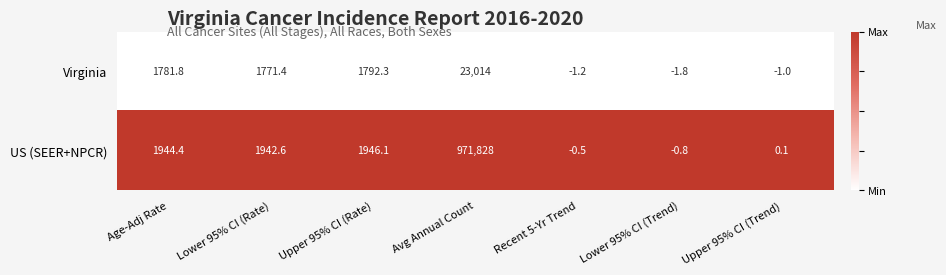

What is the difference between the highest and lowest values at Recent 5-Yr Trend?

0.7